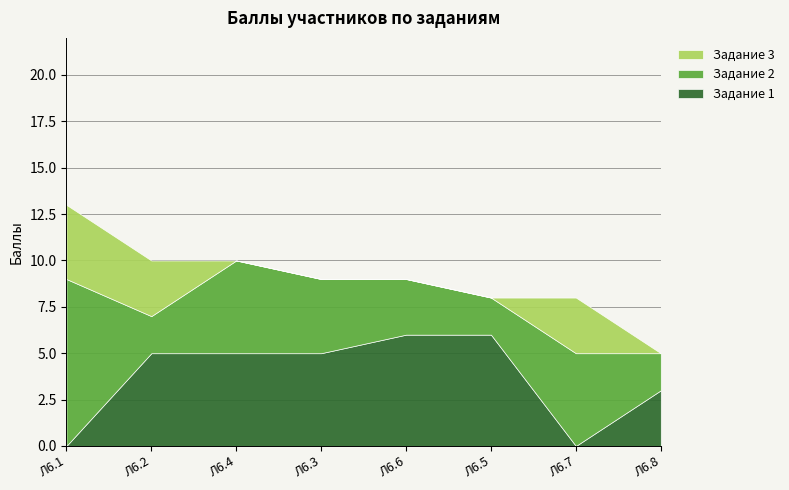

Between which two adjacent categories do Задание 3 and Задание 2 first intersect?

Л6.1 and Л6.2